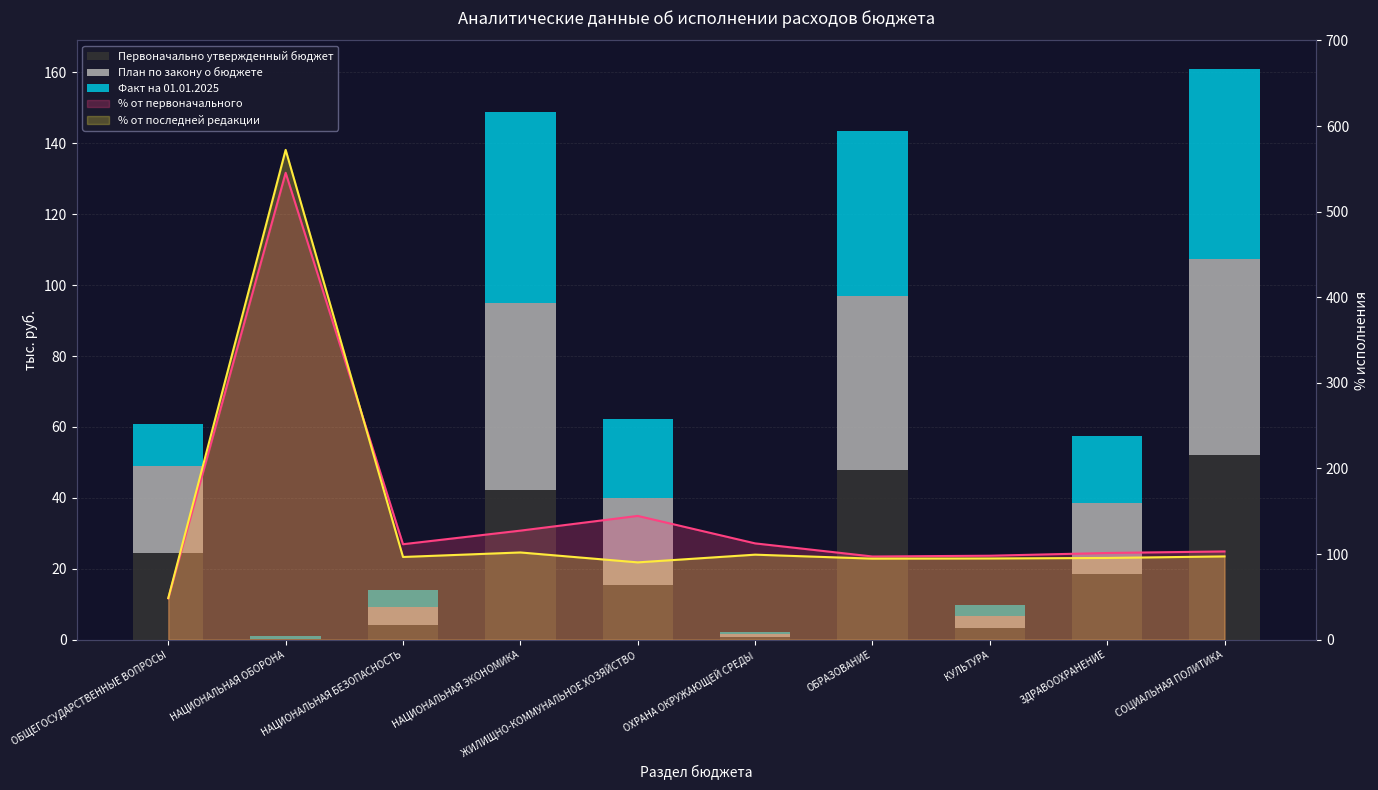

What value does the Первоначально утвержденный бюджет series have at СОЦИАЛЬНАЯ ПОЛИТИКА?

52.1